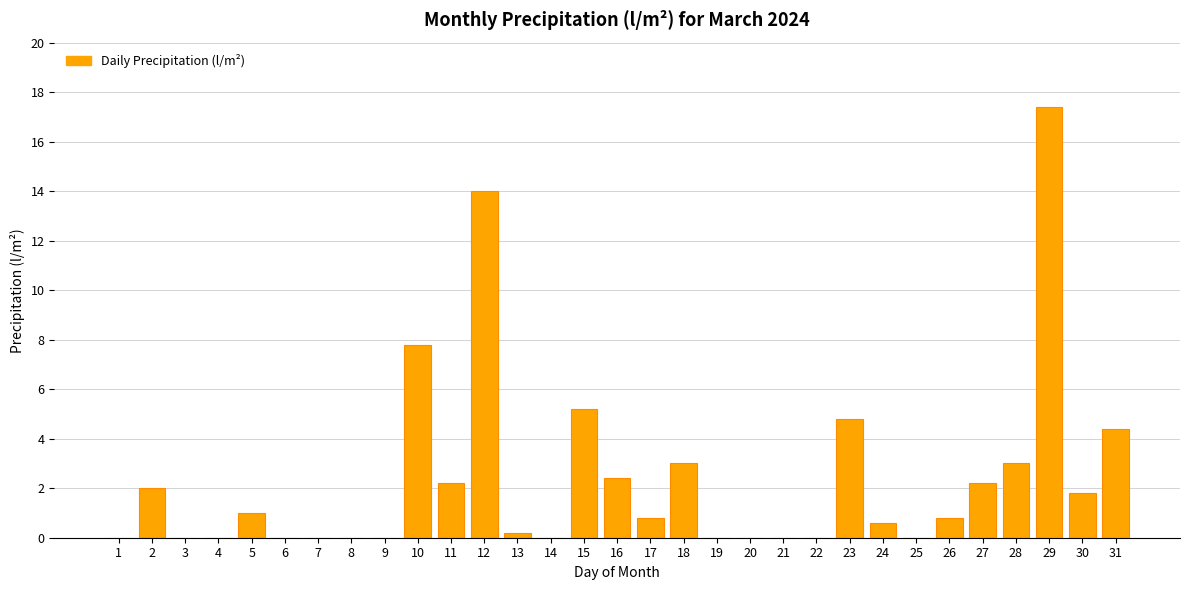

At which category does the chart reach its peak across all series?

29